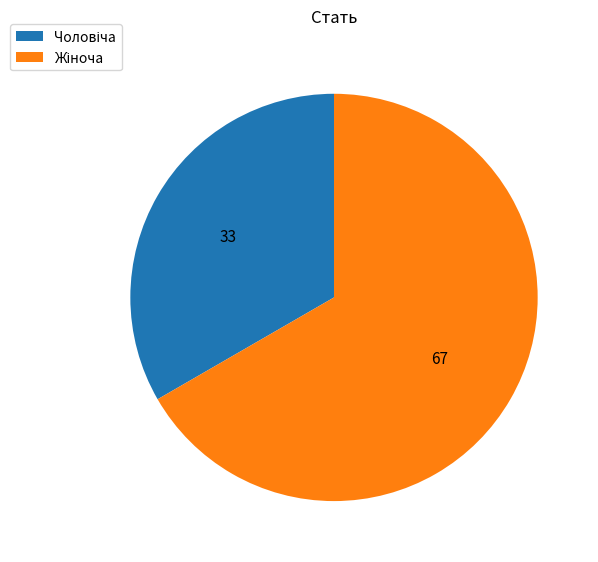

Is there a majority slice in this chart?

Yes